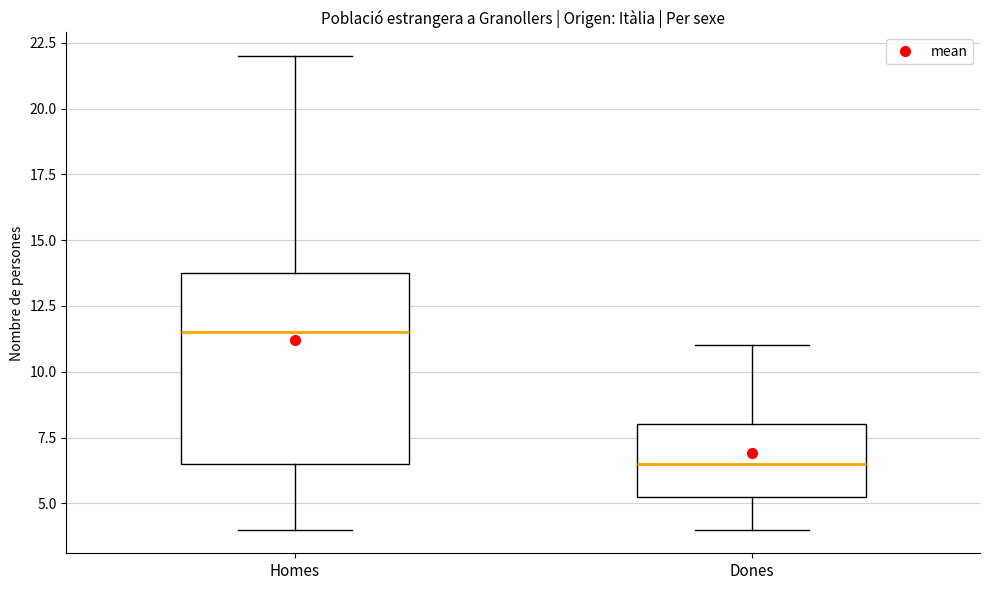

Comparing the boxes themselves (not the whiskers), which one is the tallest?

Homes